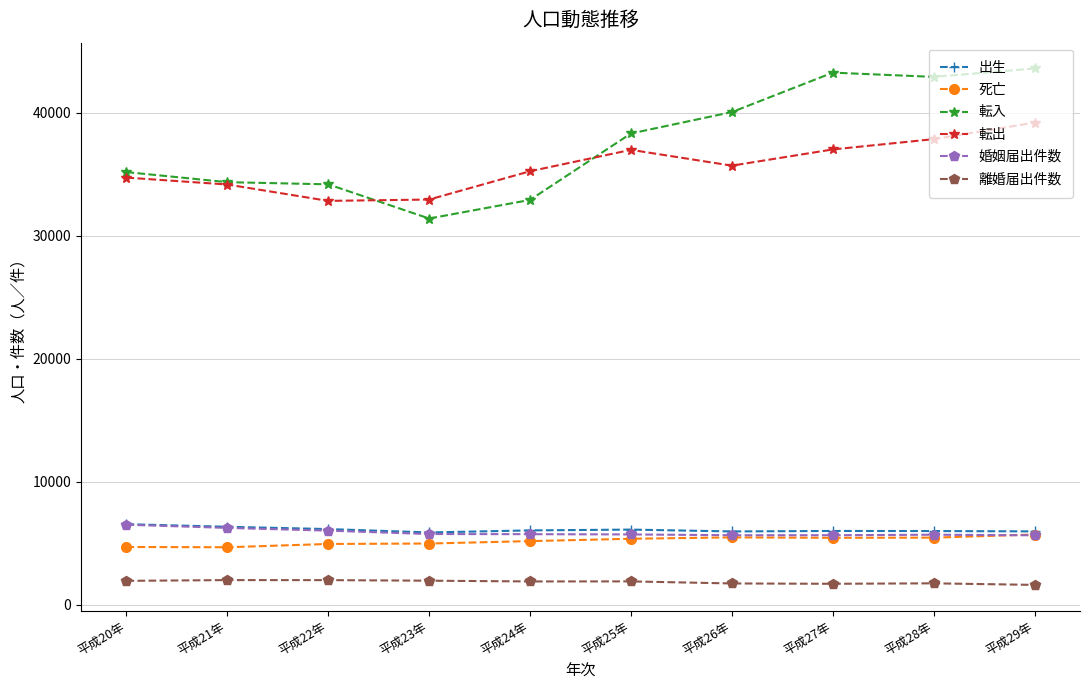

What are all the series names shown in the legend?

出生, 死亡, 転入, 転出, 婚姻届出件数, 離婚届出件数